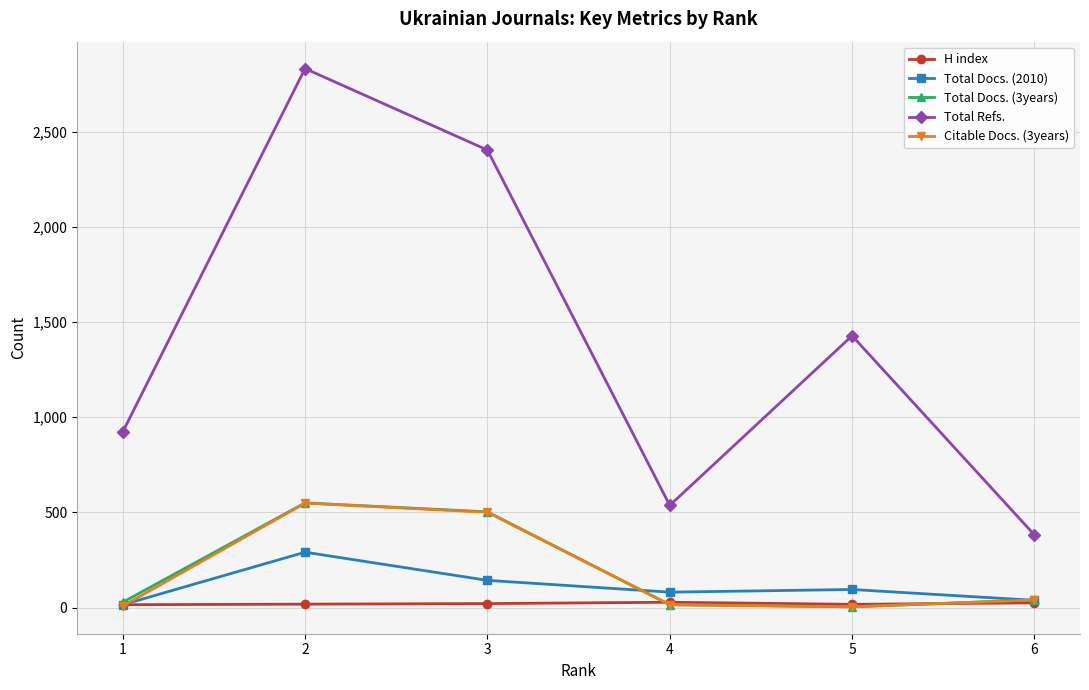

The value of Total Refs. at 4 is 794. True or false?

False